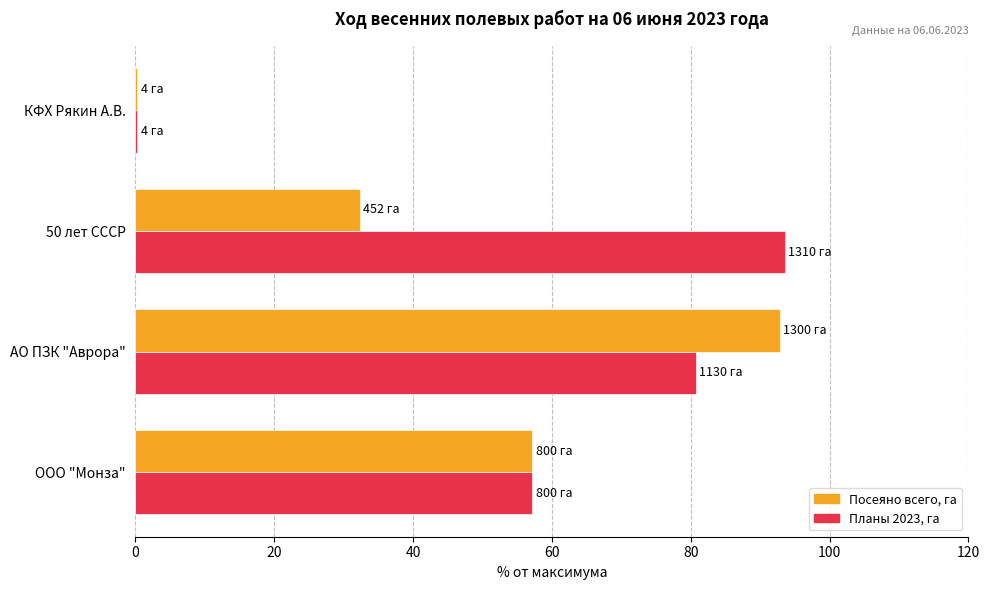

What is the greatest value displayed?

93.6